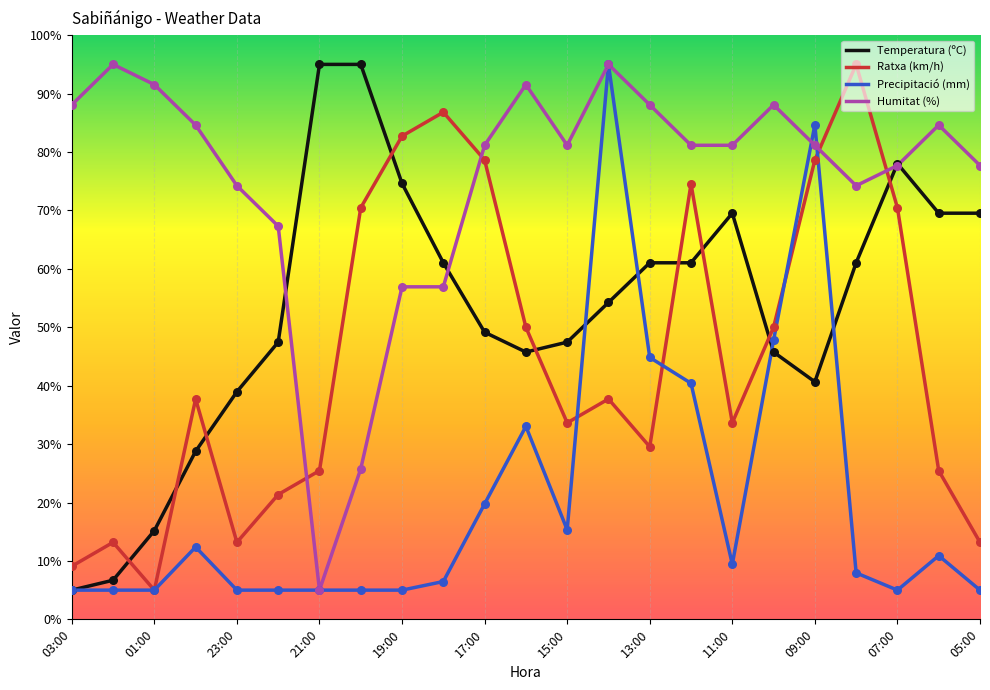

True or false: Temperatura (ºC) and Ratxa (km/h) intersect in this chart.

True